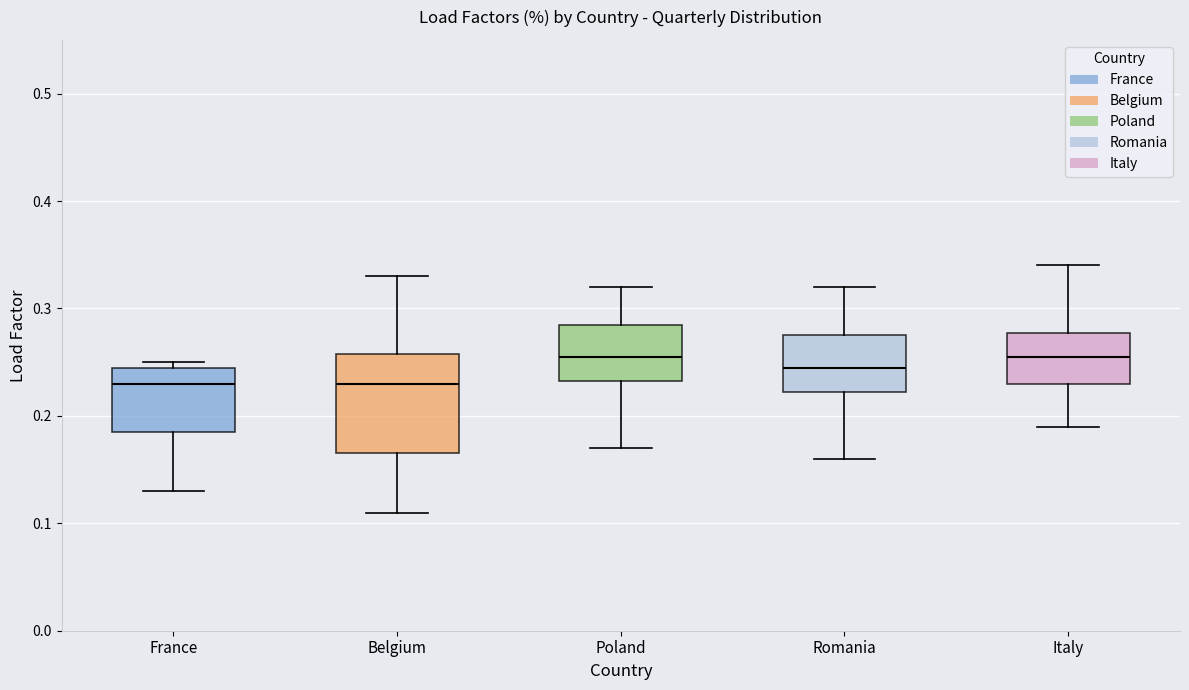

Reading left to right, read every box against the y-axis: the position of its median line, the range the box covers, and the ends of its whiskers. The values are not printed on the chart, so give them approximately, as read against the axis.

France: median 0.23, box 0.19 to 0.25, whiskers 0.13 to 0.25 (just above the box's upper edge)
Belgium: median 0.23, box 0.17 to 0.26, whiskers 0.11 to 0.33
Poland: median 0.26, box 0.23 to 0.29, whiskers 0.17 to 0.32
Romania: median 0.25, box 0.22 to 0.28, whiskers 0.16 to 0.32
Italy: median 0.26, box 0.23 to 0.28, whiskers 0.19 to 0.34